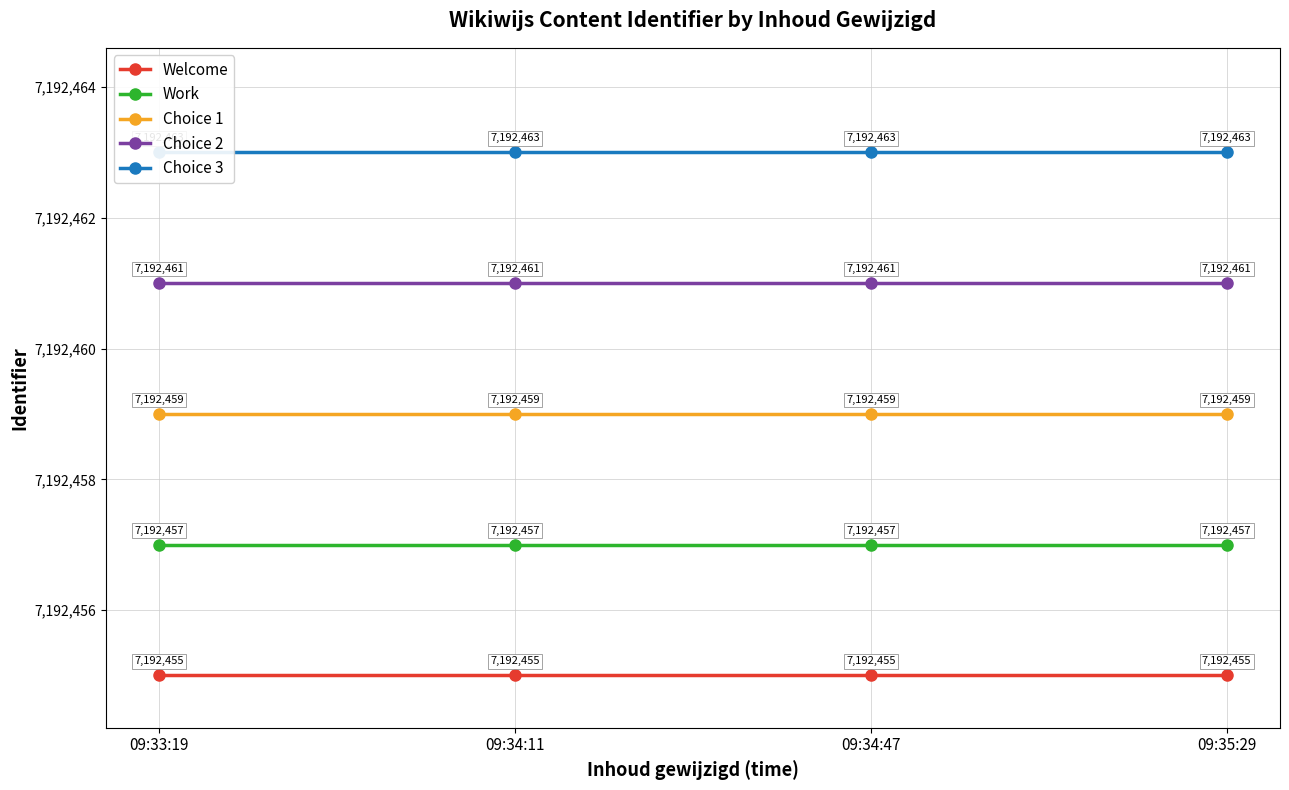

True or false: Choice 1 and Choice 3 cross at least once.

False